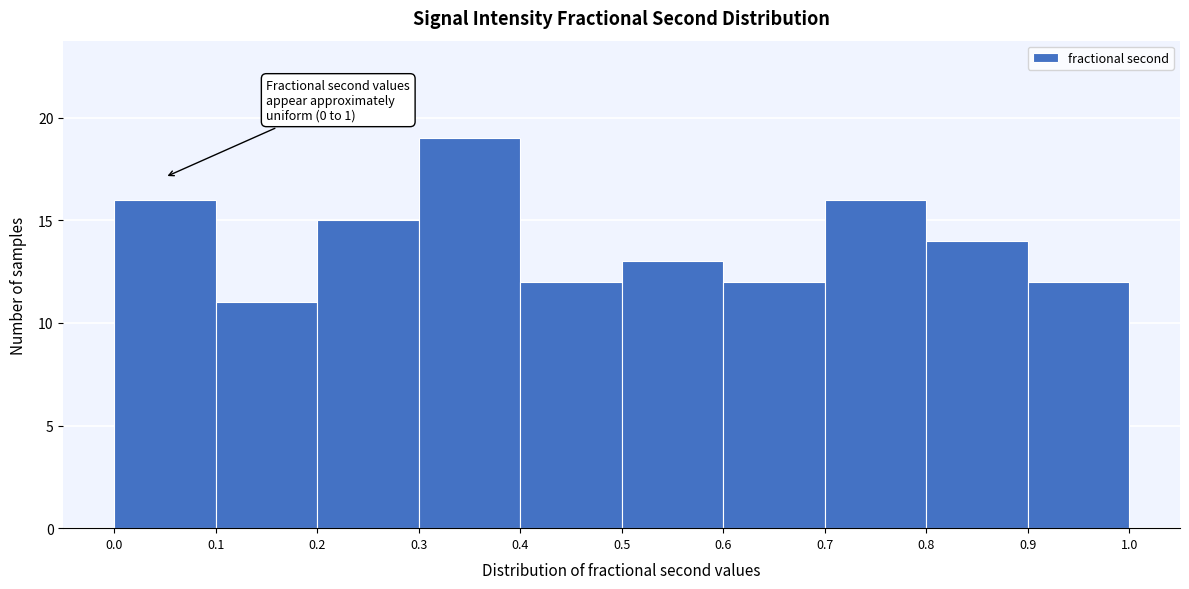

Over which range of the x-axis is the bar tallest?

0.3 to 0.4